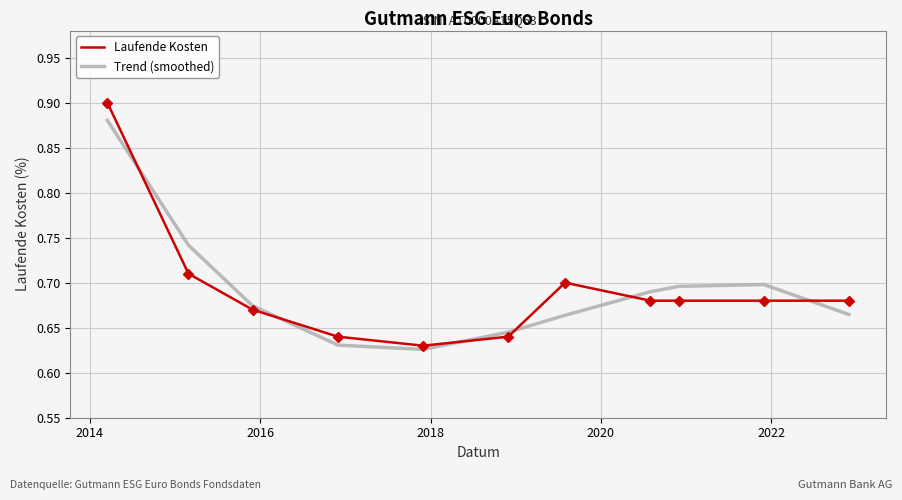

Rank the series by their maximum value, from lowest to highest.

Trend (smoothed), Laufende Kosten